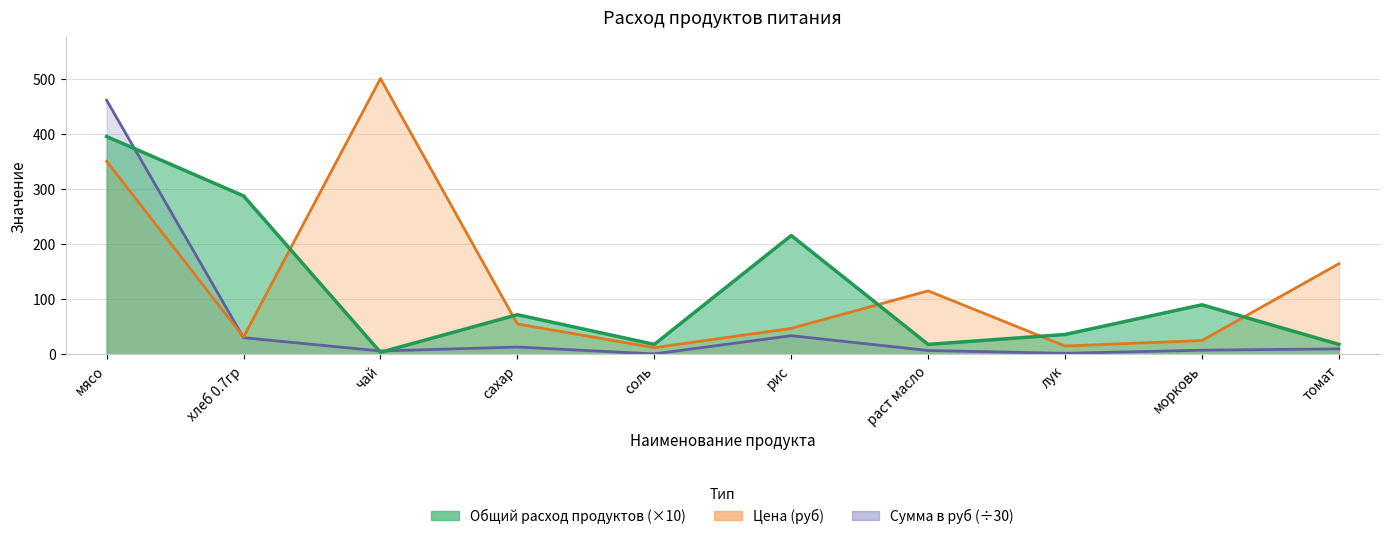

Which series has the largest total across all categories?

Цена